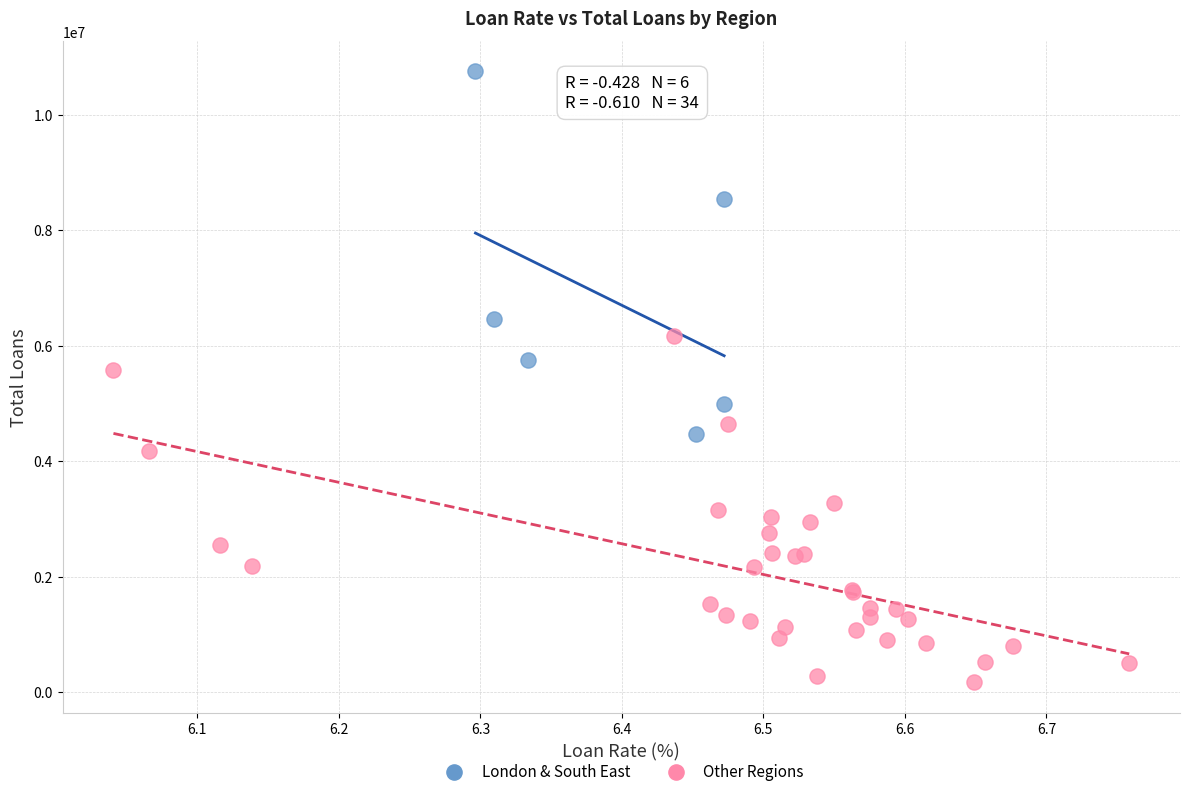

Which series has the widest spread of Y values?

London & South East